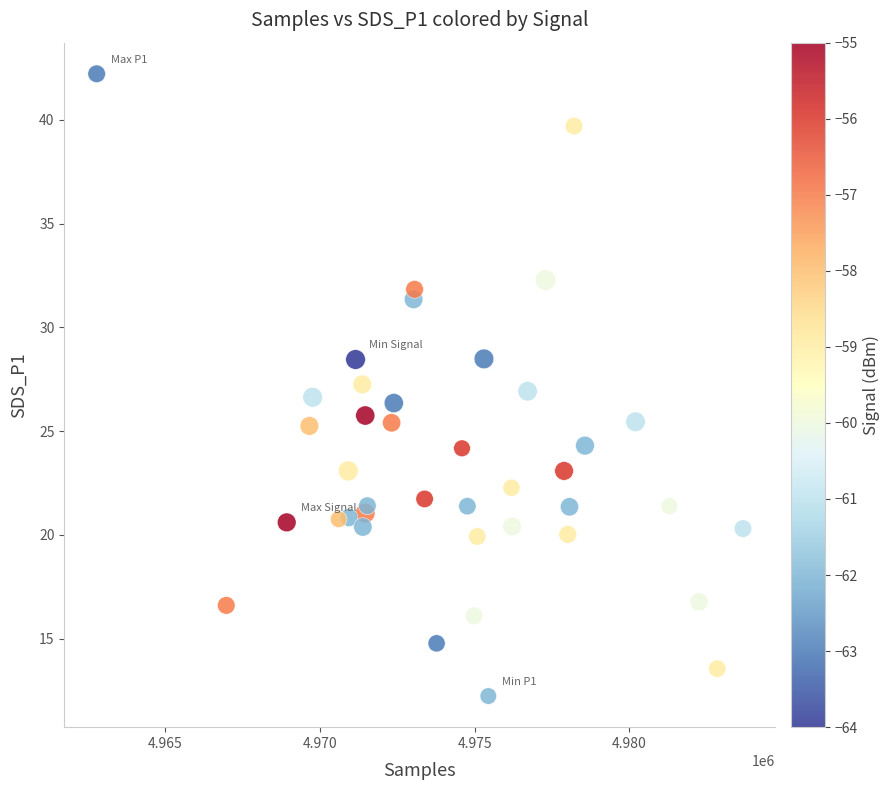

What is the range of X values (max minus min)?

20873.0